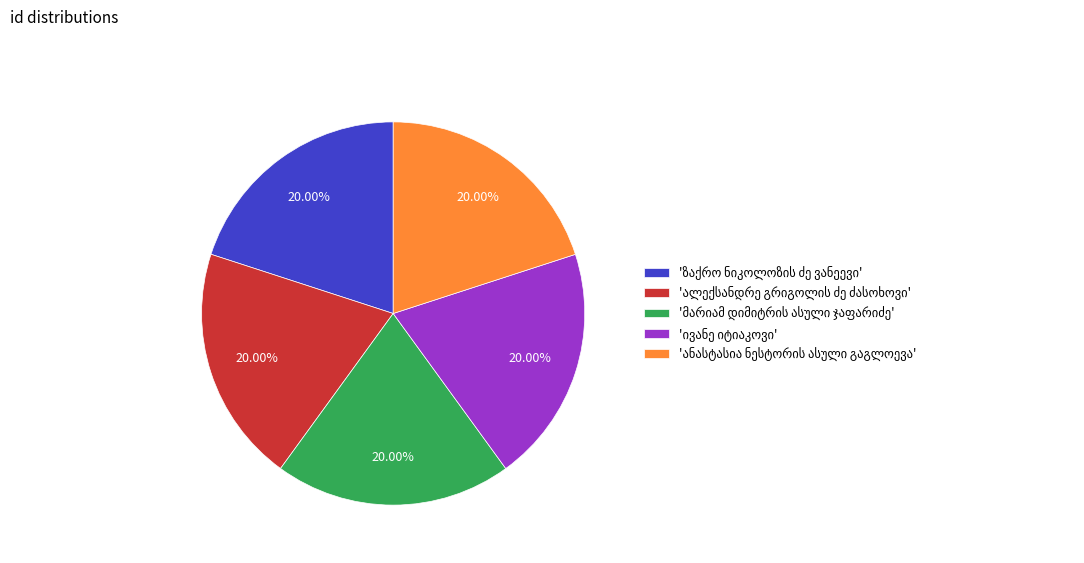

How many slices are in this pie chart?

5